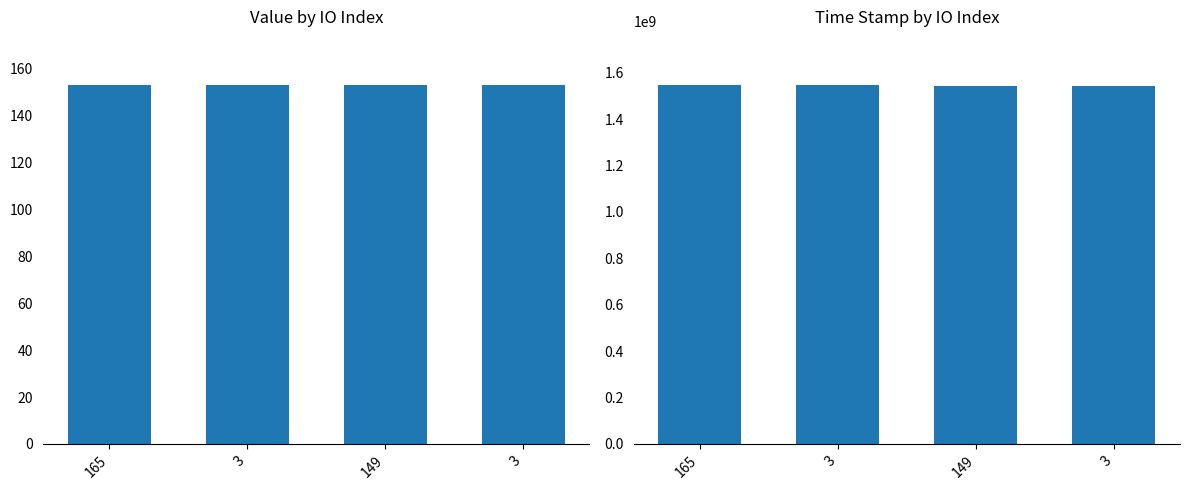

How many data points does each series have?

4